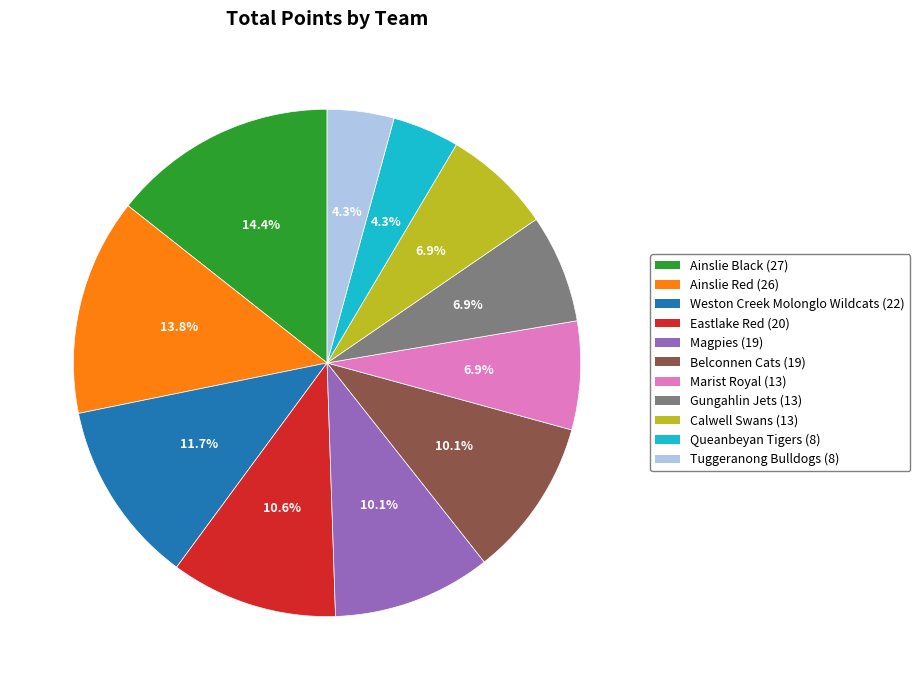

Do Eastlake Red and Gungahlin Jets together represent more than half of the pie?

No